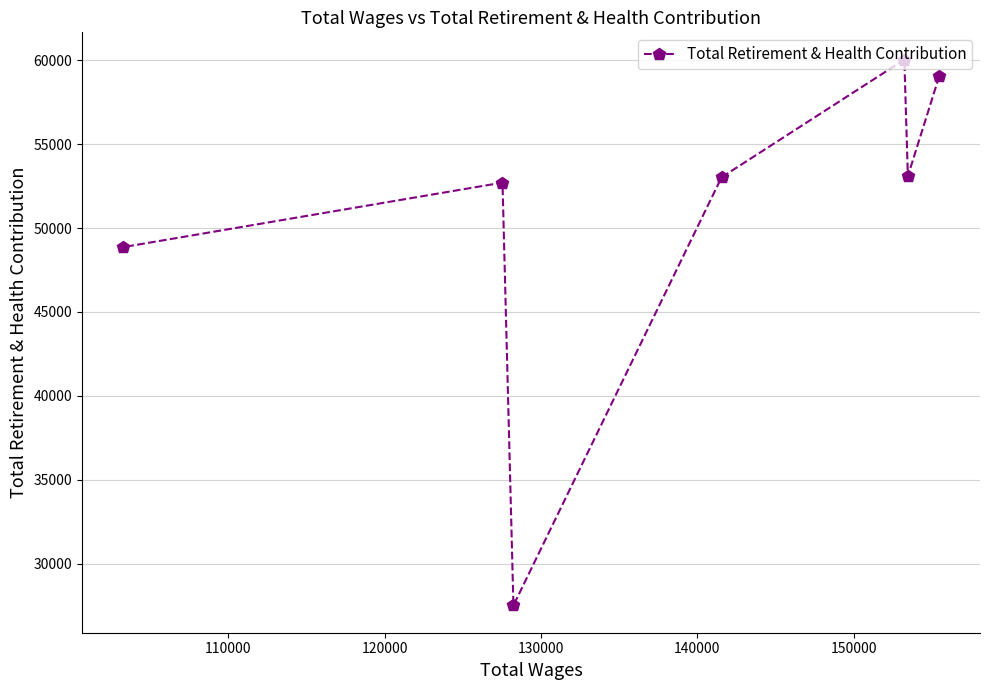

What is the value of the 3rd point from the left?

27510